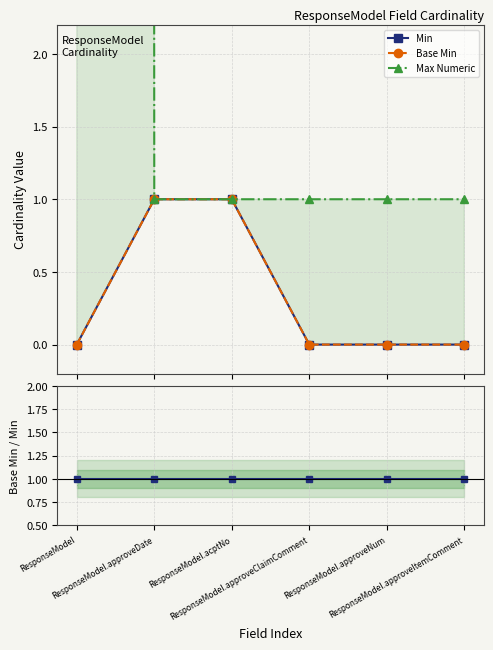

At how many categories does at least one series exceed 796?

1